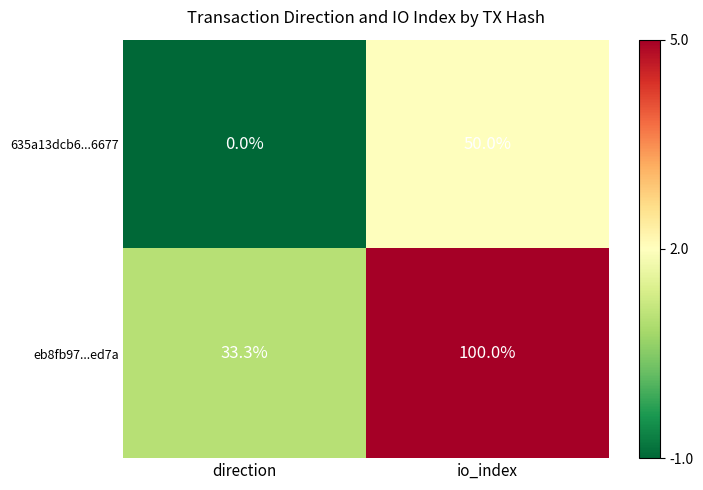

Rank the categories by eb8fb97...ed7a value from lowest to highest.

direction, io_index